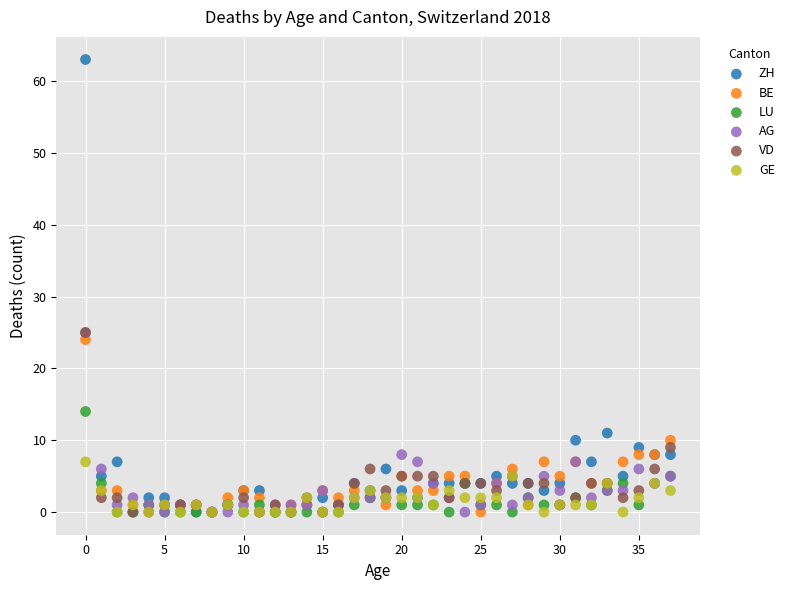

In the AG series, what Y value is closest to 12?

8